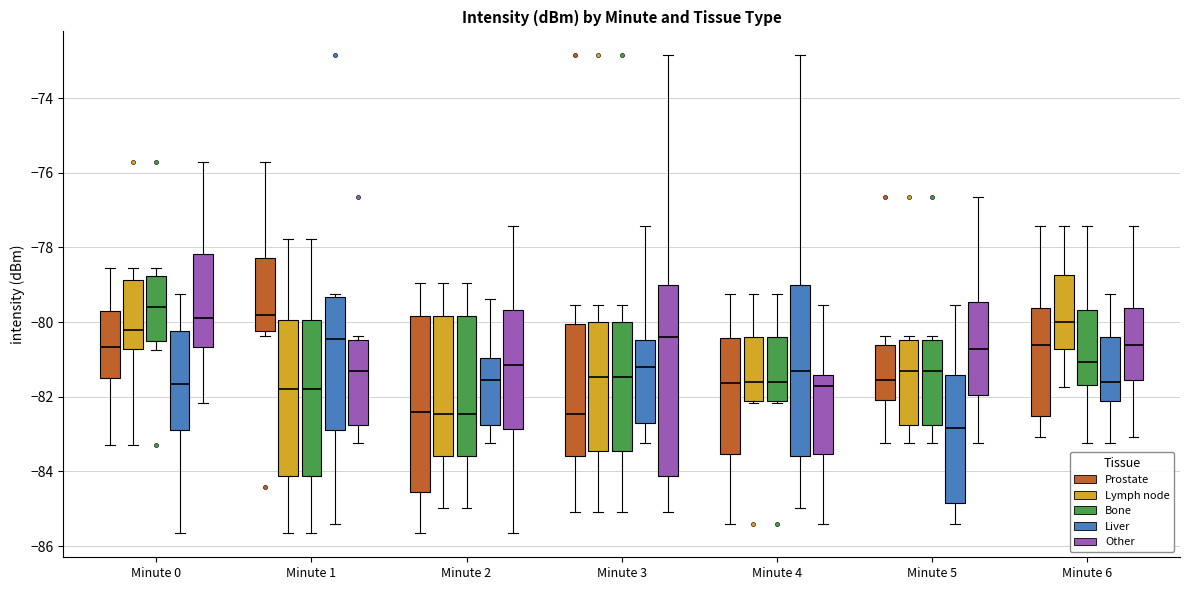

Which box's median line is the lowest?

Minute 5 (Liver)